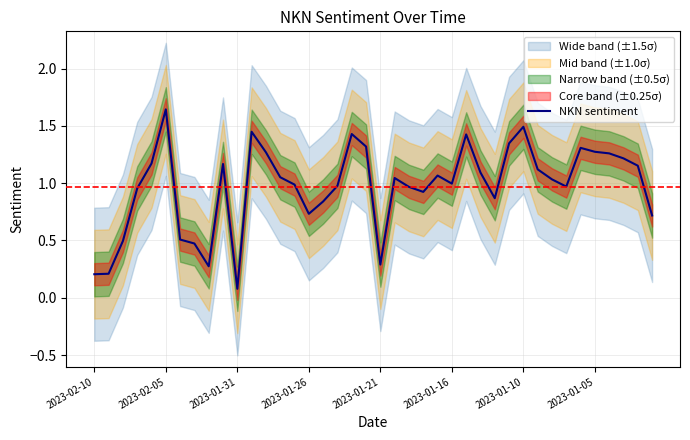

True or false: there are more than 2 points higher than both neighbors.

True